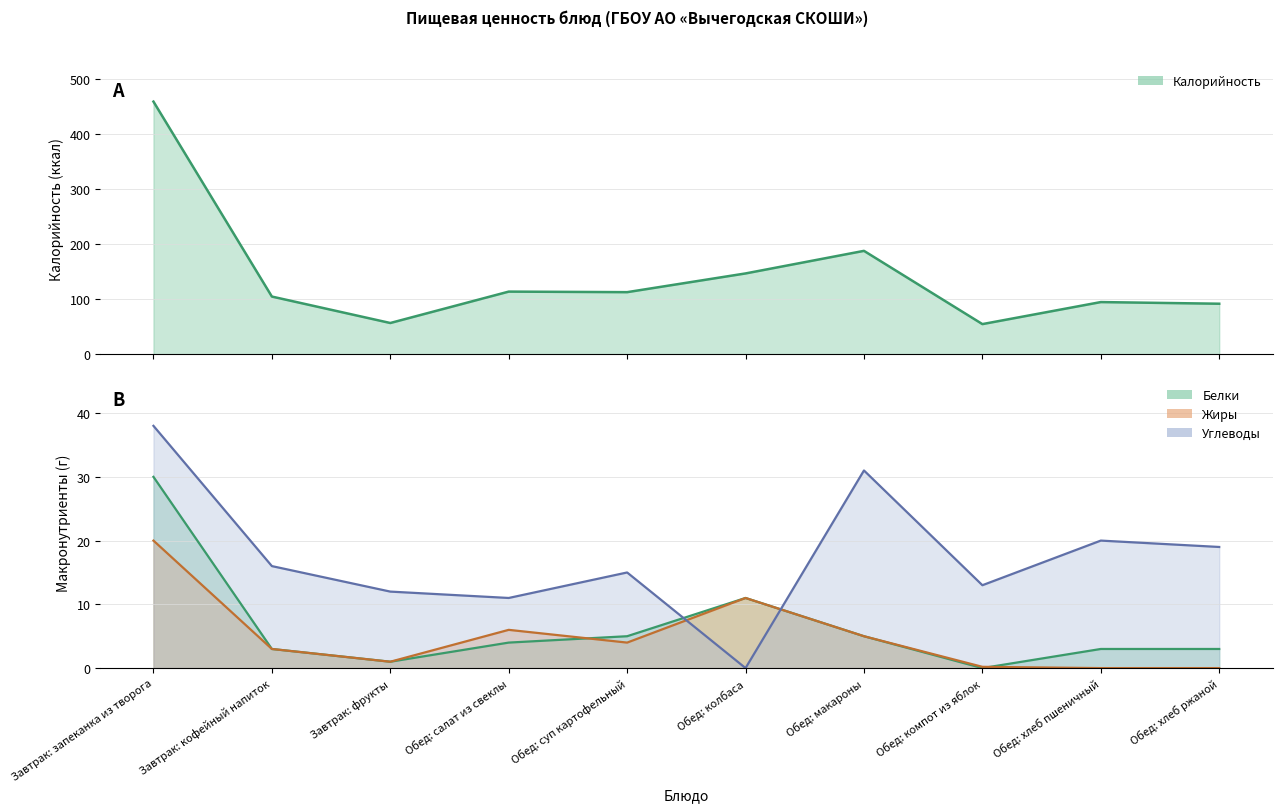

The Жиры series shows 13.5 at Обед: хлеб пшеничный. True or false?

False